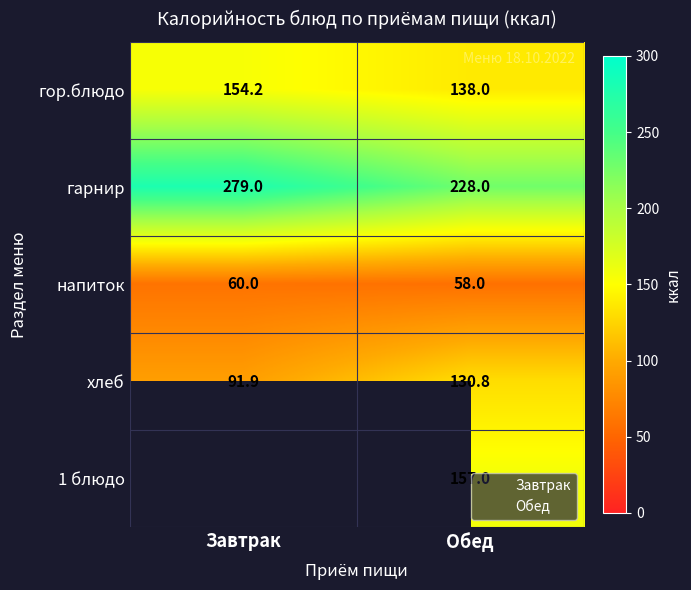

What is the total value across all series at Обед?

711.8